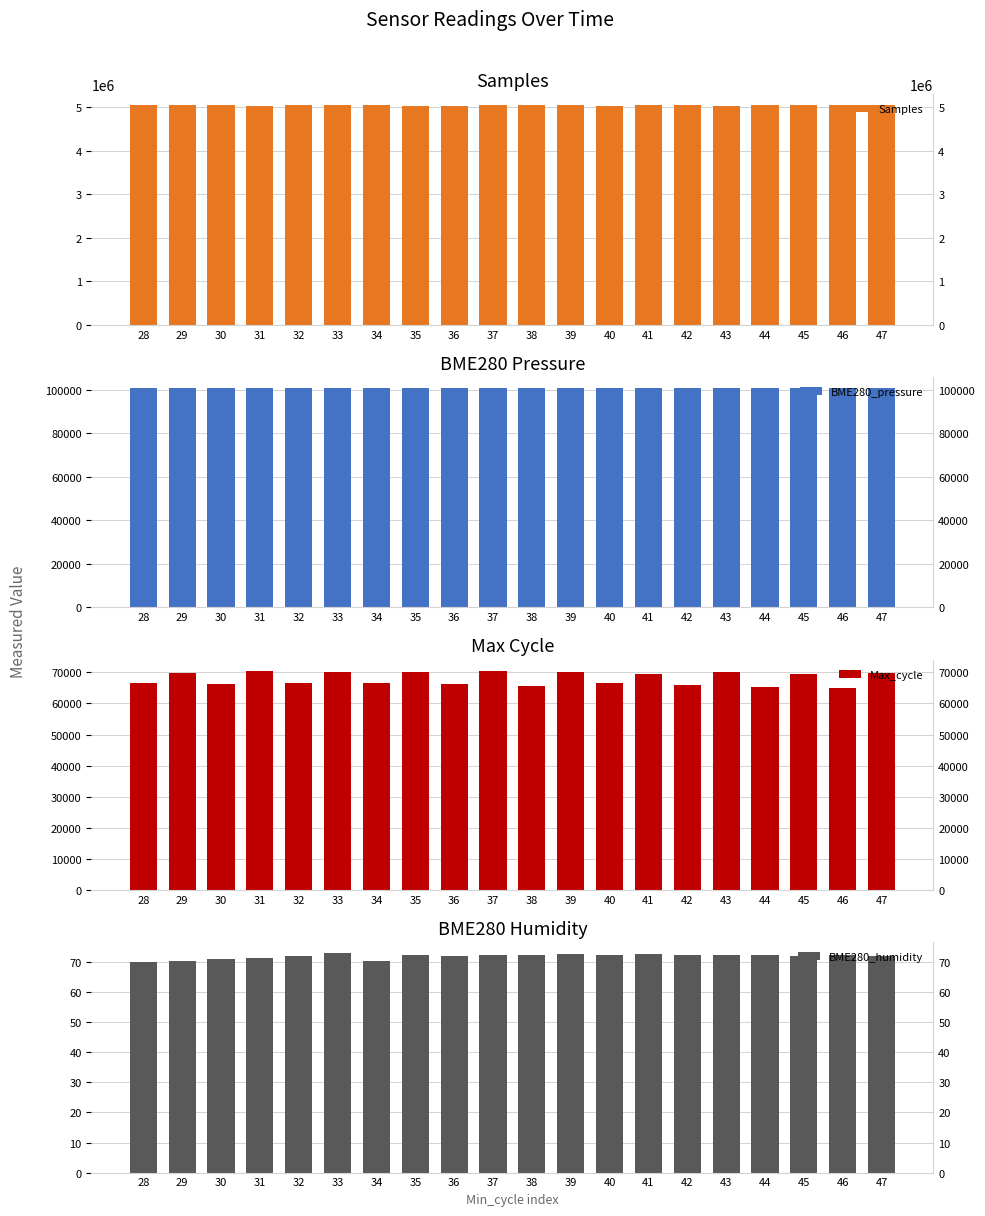

What is the maximum value for Samples?

5040653.0